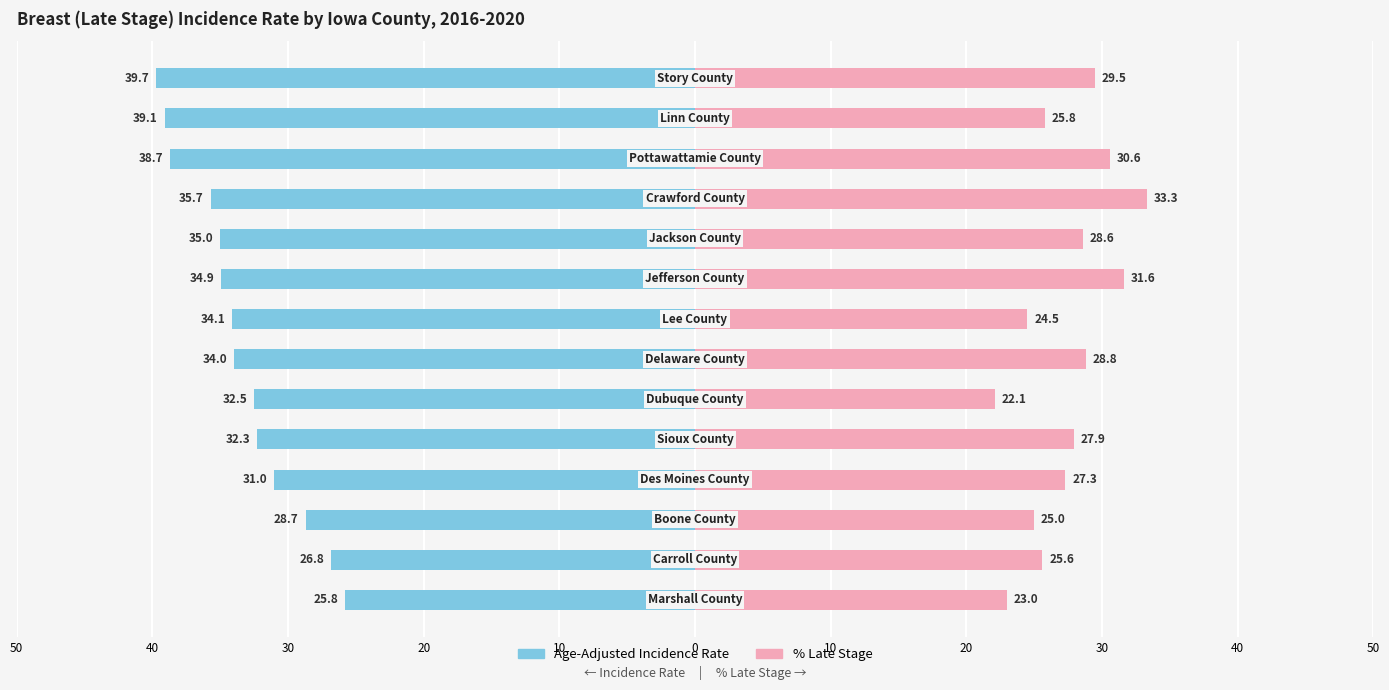

What is the difference between the highest and lowest values at 4?

4.4